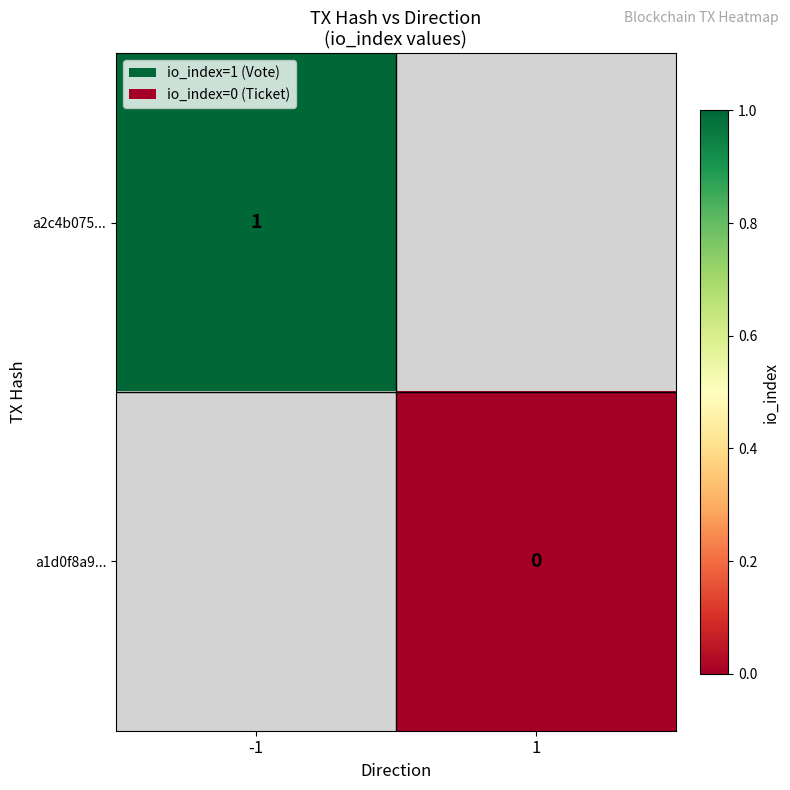

Which label corresponds to the largest value in the chart?

-1